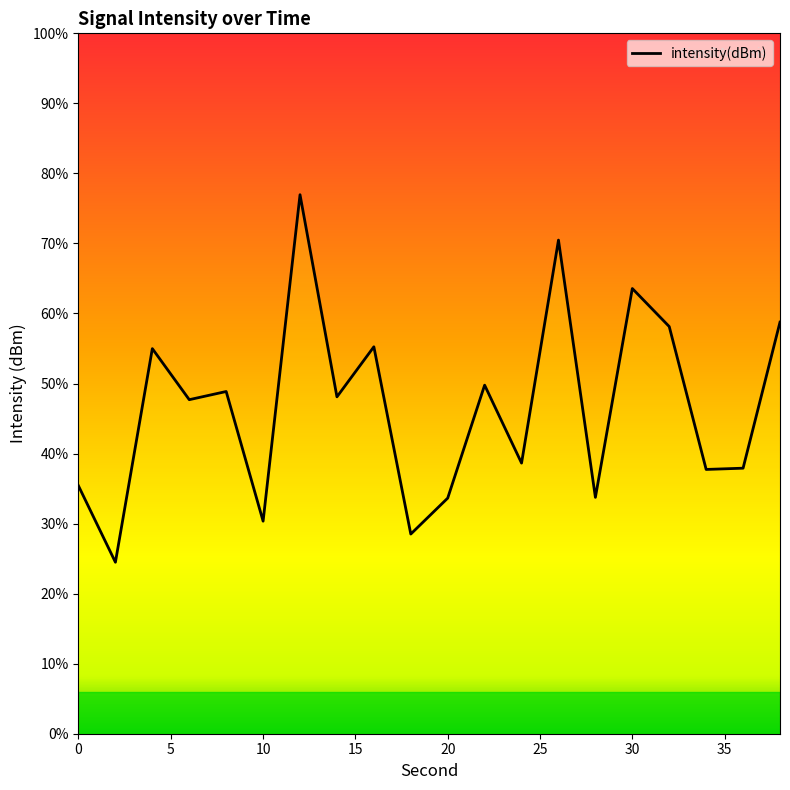

Is it true that the value at 30 is -67.5?

False